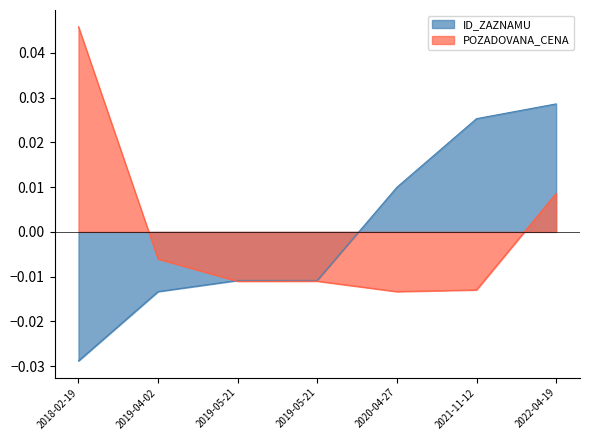

How many ID_ZAZNAMU values are between 0 and 1?

3